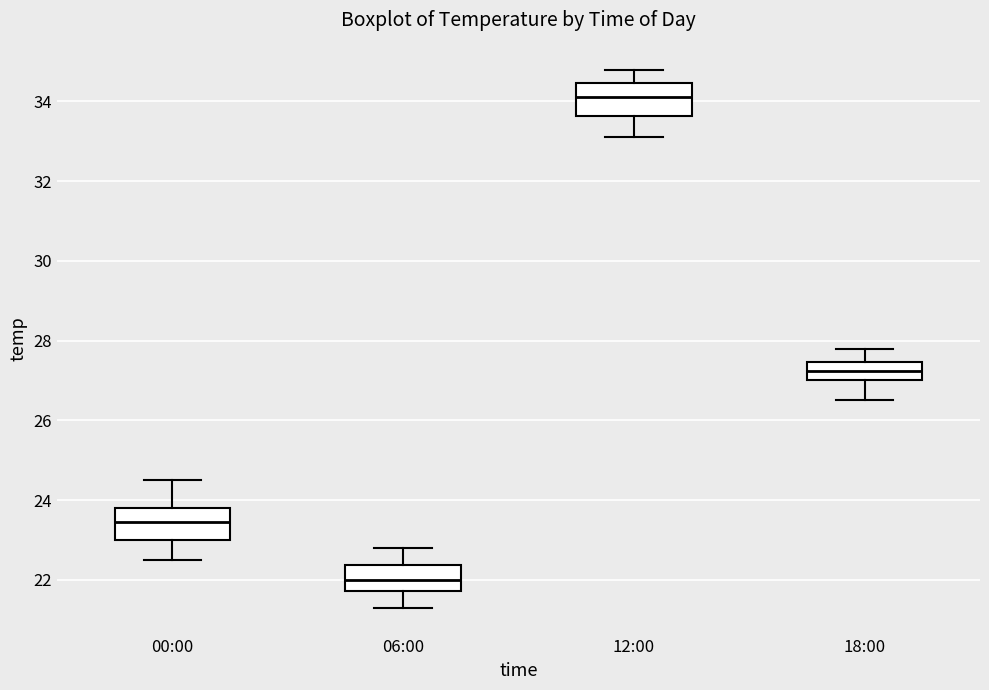

Where is the lower edge of the box for 06:00 on the y-axis? The values are not printed on the chart, so give them approximately, as read against the axis.

21.8